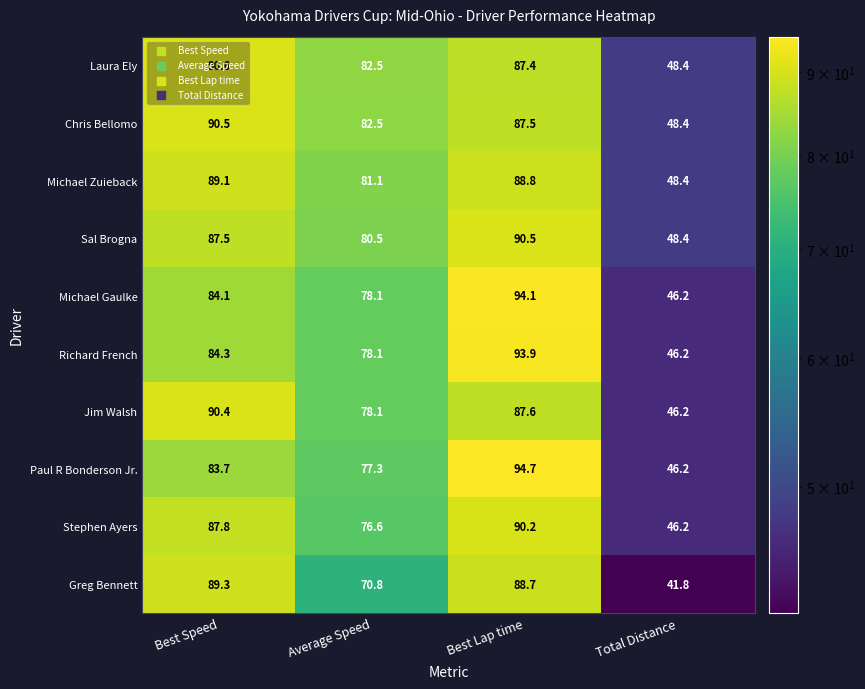

At how many categories does at least one series exceed 45?

4